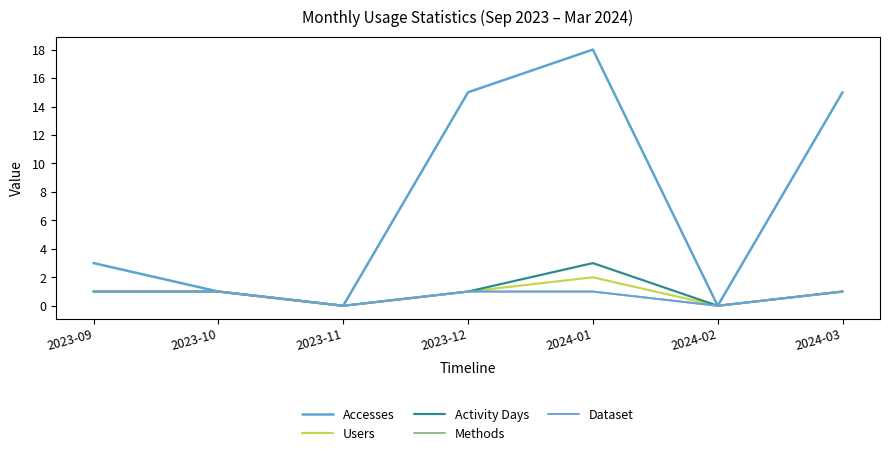

In Users, how many points are higher than both neighbors (excluding endpoints)?

1